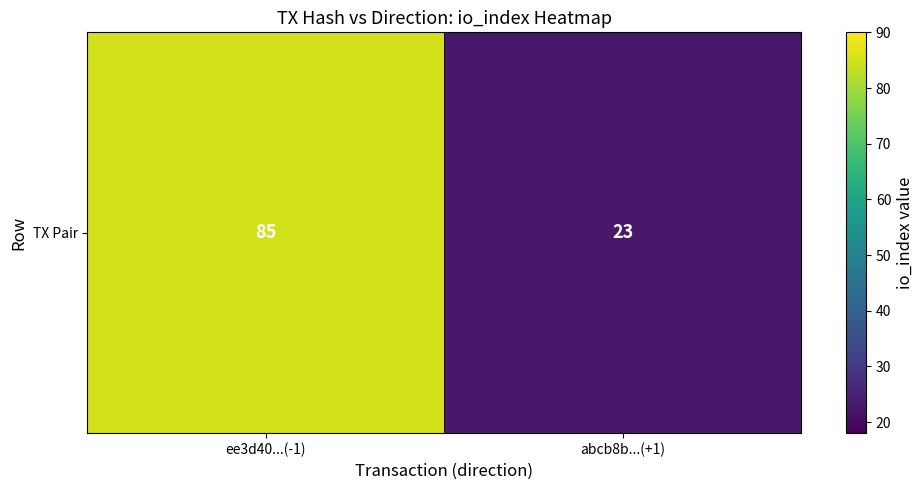

Which label corresponds to the largest value in the chart?

ee3d40...(-1)